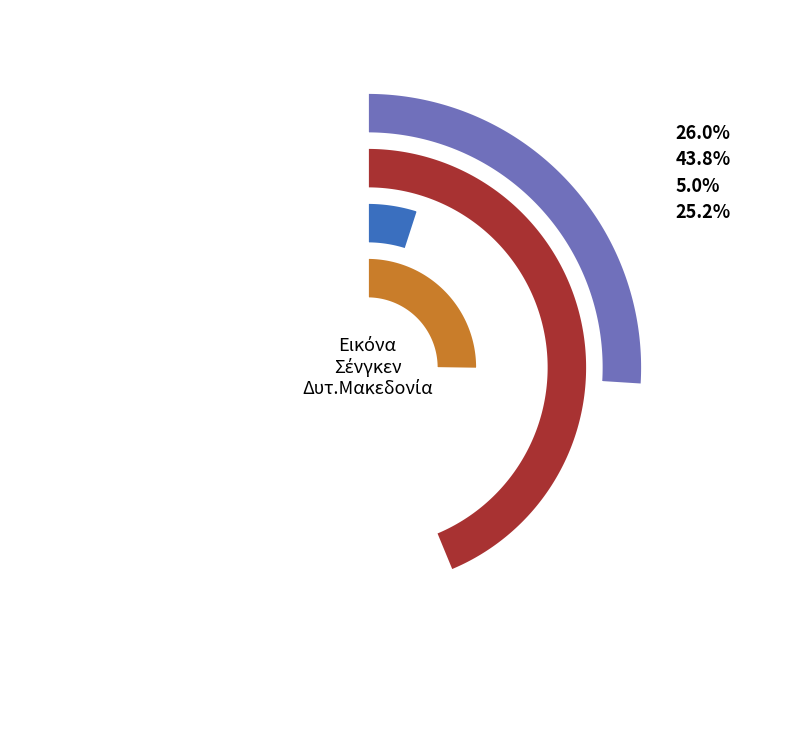

Which category has the smallest portion of the pie?

Μάλλον αρνητική